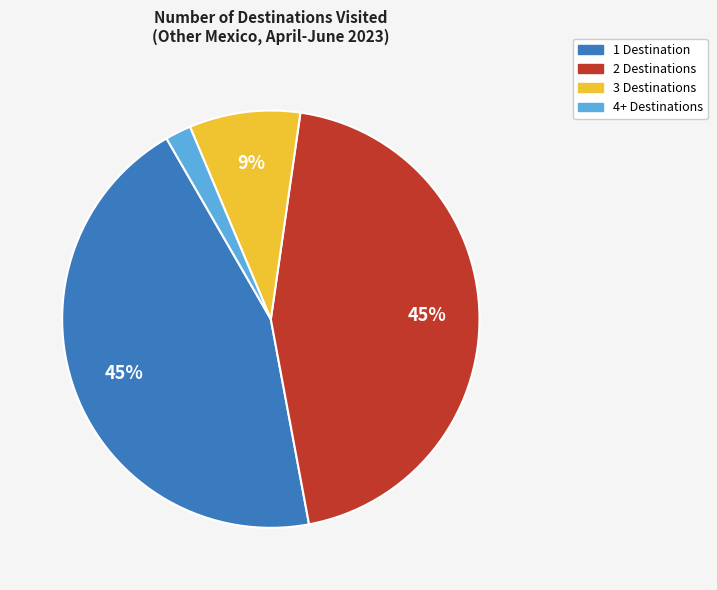

Which slice is the smallest?

4+ Destinations